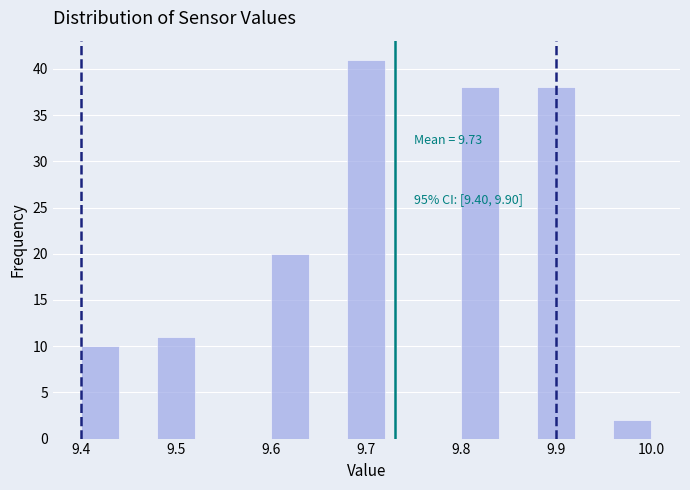

Over which range of the x-axis is the bar tallest?

9.68 to 9.72